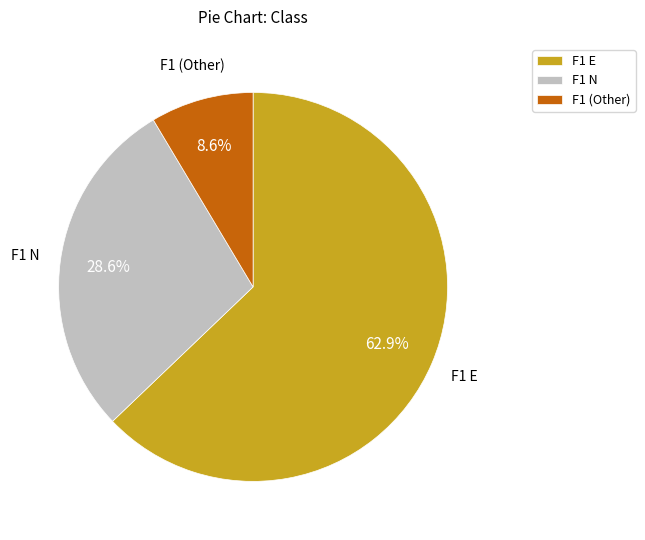

Approximately how many times larger is the value at F1 E compared to F1 N?

2.2